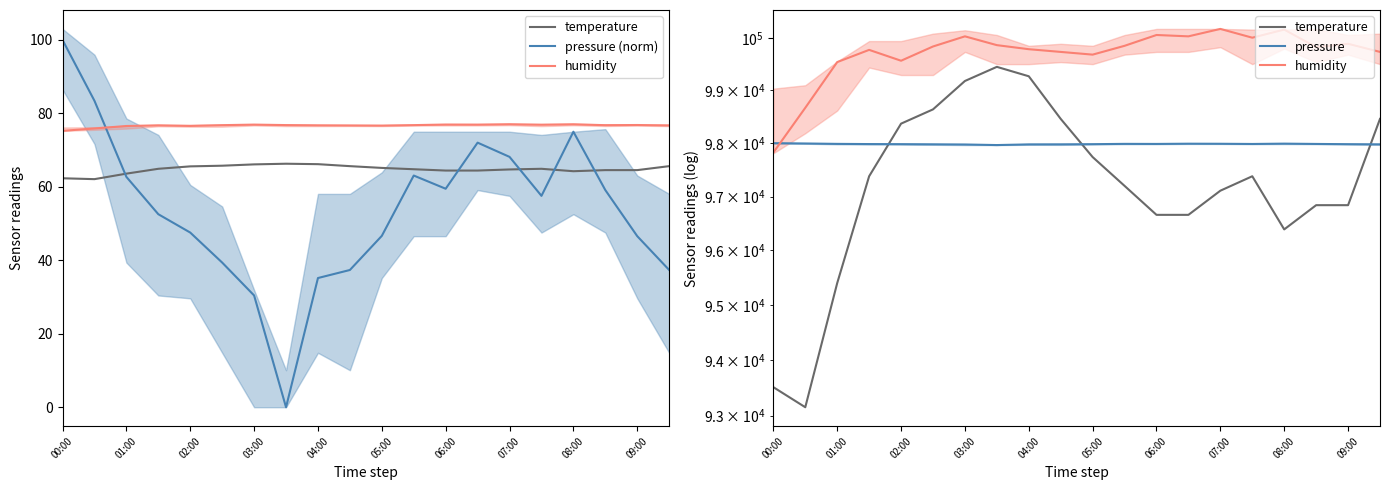

At how many categories does at least one series exceed 90974?

20